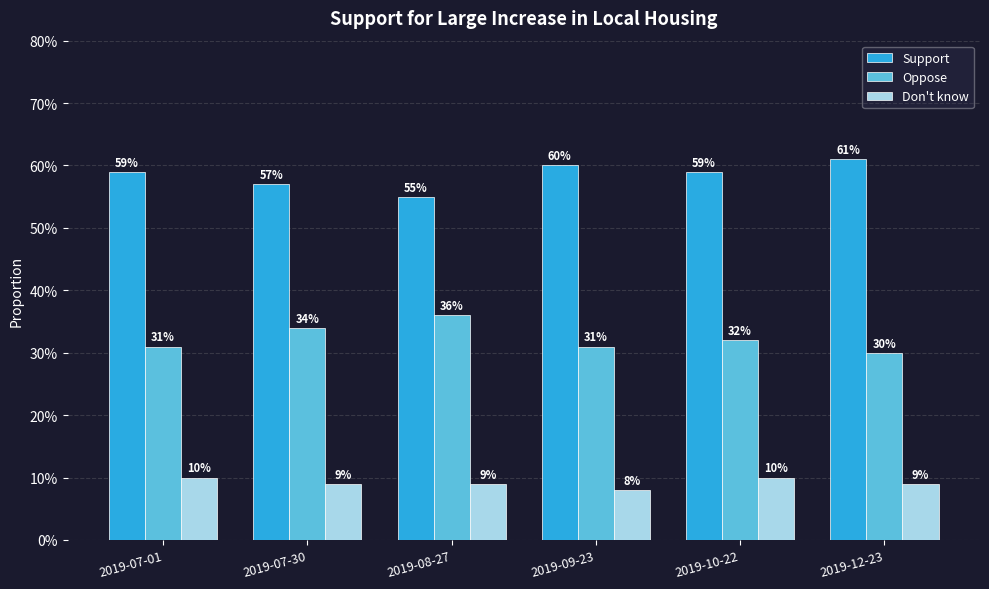

Does the chart contain stacked bars?

No